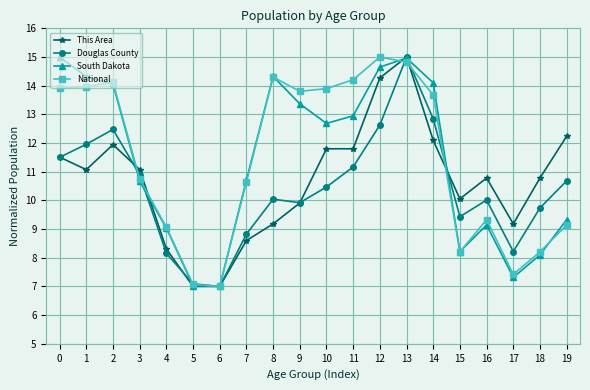

The South Dakota series shows 2.8 at 9. True or false?

False